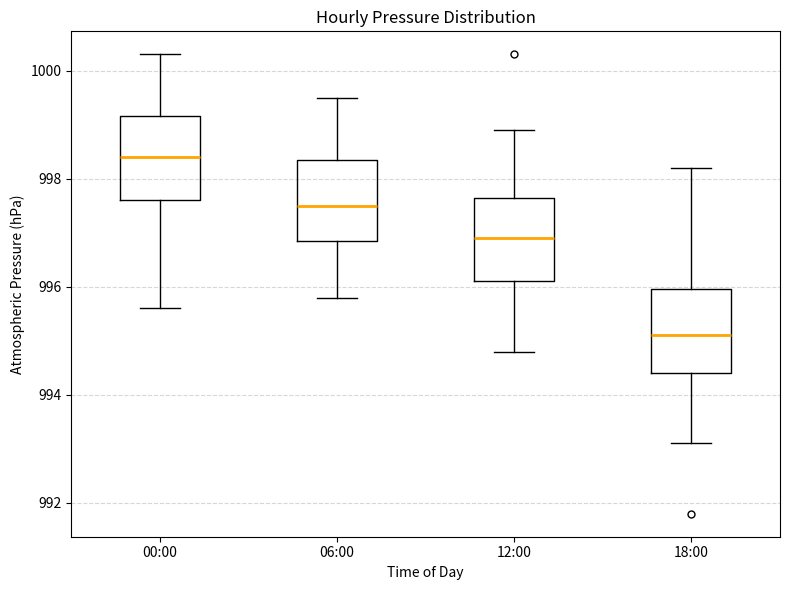

Reading left to right, read every box against the y-axis: the position of its median line, the range the box covers, and the ends of its whiskers. The values are not printed on the chart, so give them approximately, as read against the axis.

00:00: median 998.4, box 997.6 to 999.2, whiskers 995.6 to 1000.4
06:00: median 997.6, box 996.8 to 998.4, whiskers 995.8 to 999.6
12:00: median 997.0, box 996.2 to 997.6, whiskers 994.8 to 999.0
18:00: median 995.2, box 994.4 to 996.0, whiskers 993.2 to 998.2